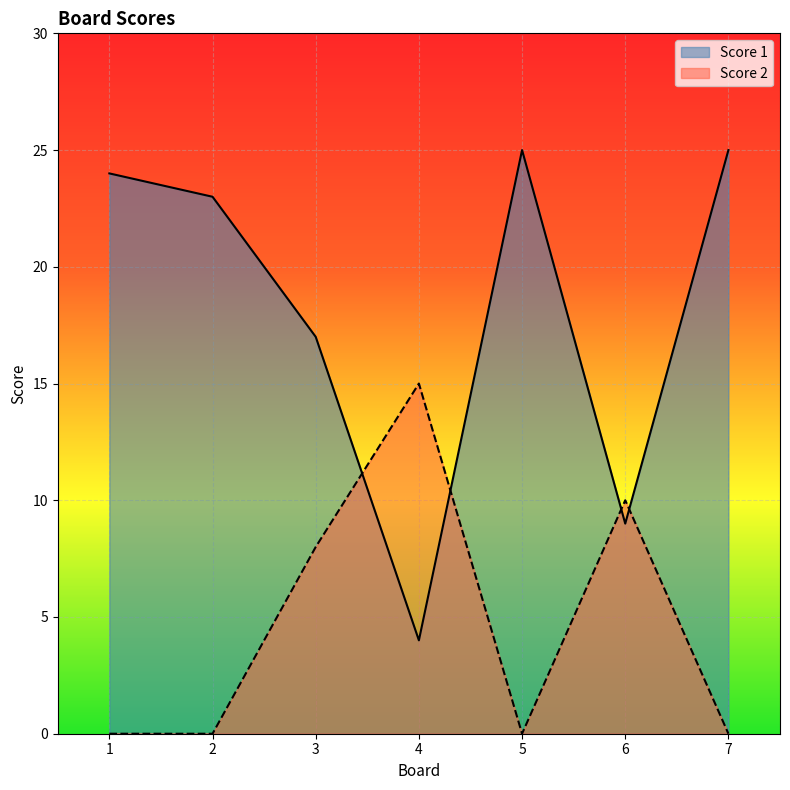

How many times do Score 2 and Score 1 cross each other?

4